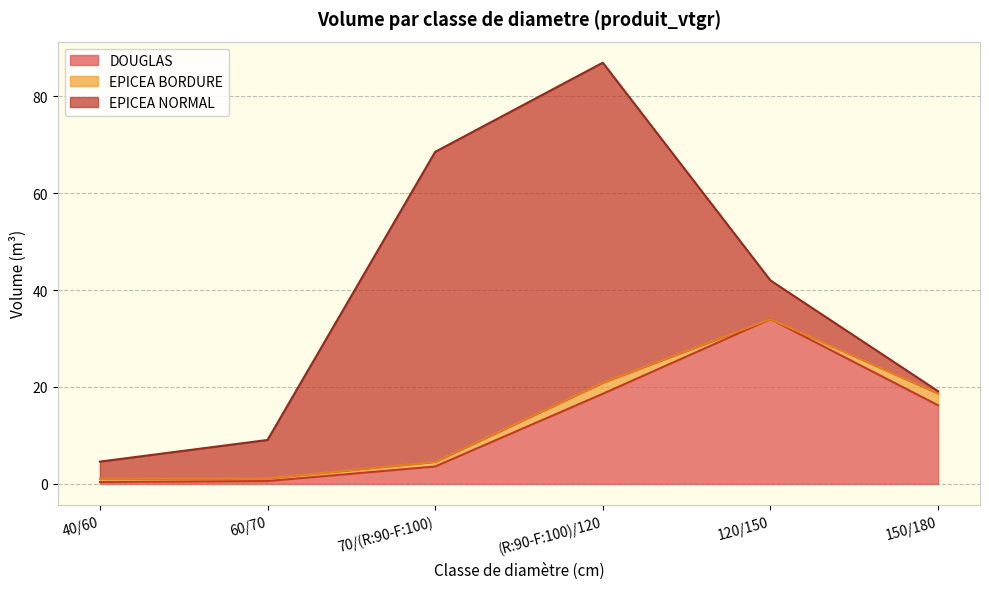

Is the value of EPICEA NORMAL at 150/180 greater than the value of EPICEA BORDURE at (R:90-F:100)/120?

No